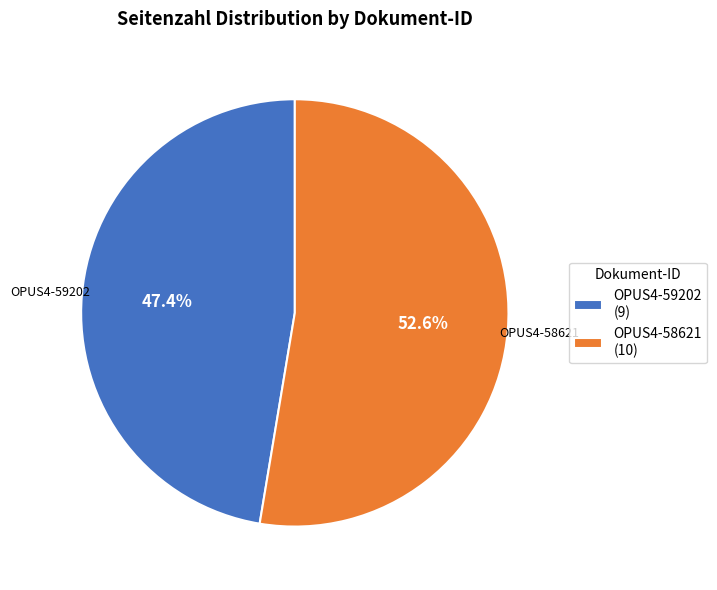

How many slices are in this pie chart?

2